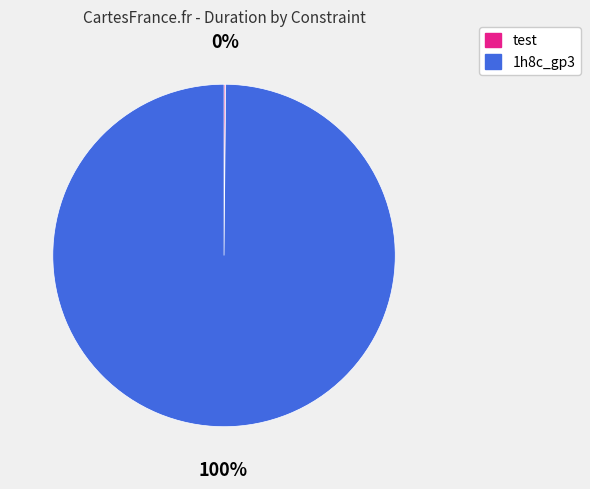

What is the largest slice in the pie chart?

1h8c_gp3